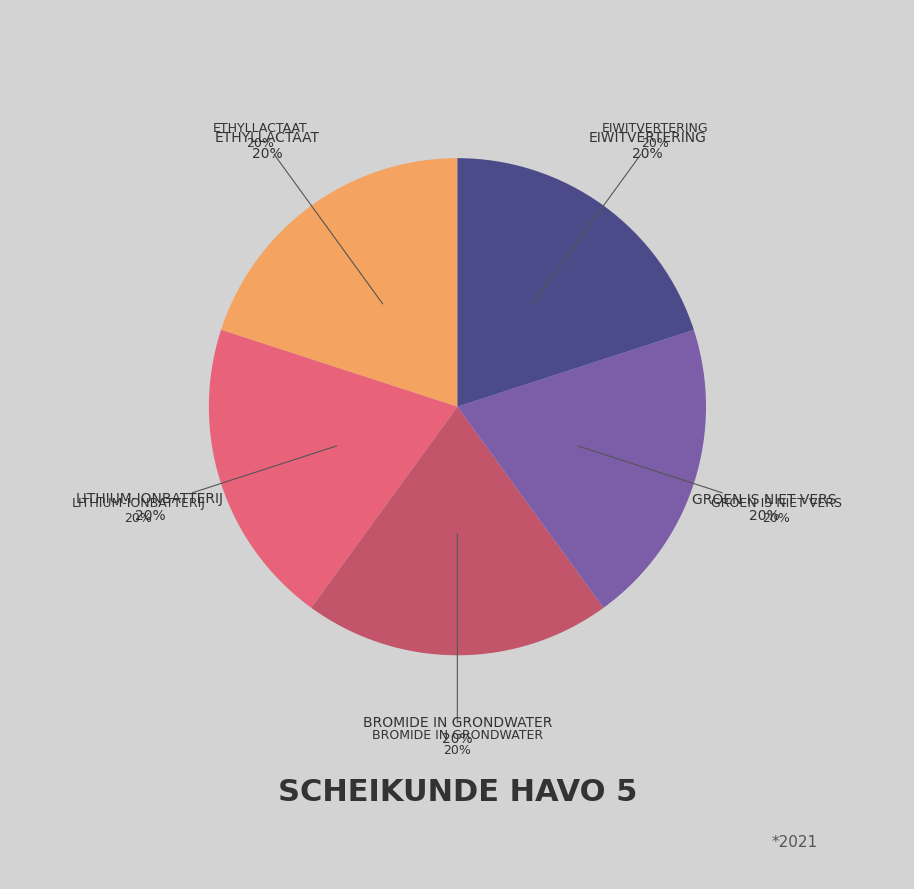

To the nearest percent, what percentage of the pie is Bromide in grondwater?

20%